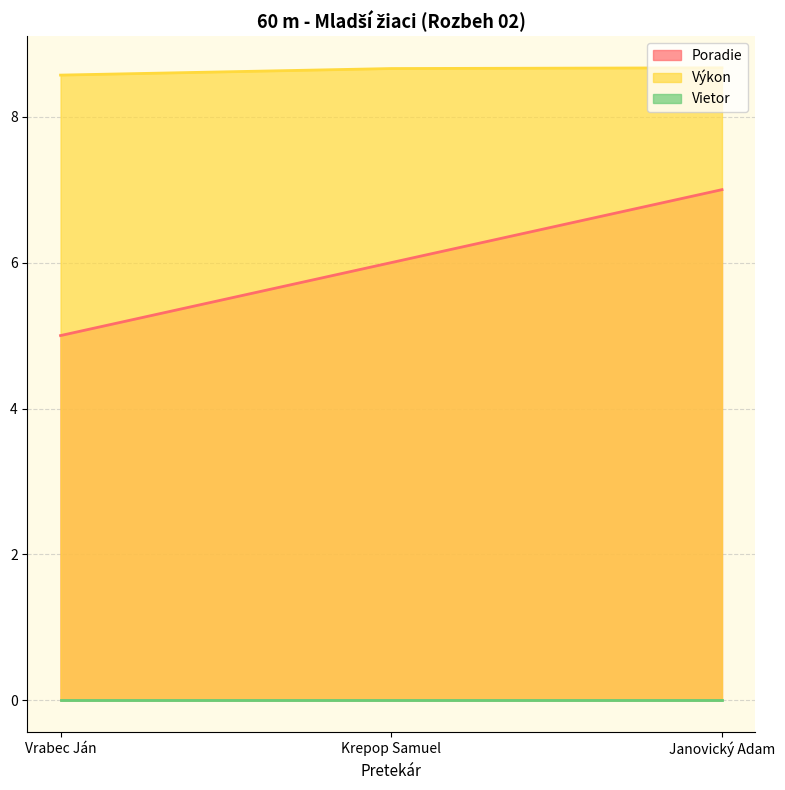

Which series has the largest total across all categories?

Výkon